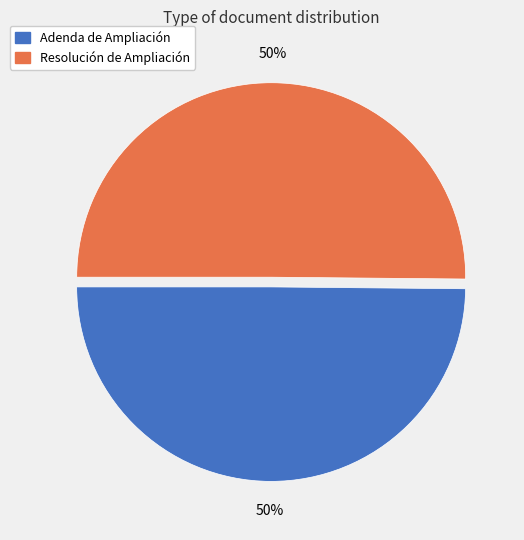

Approximately how many times larger is the value at Resolución de Ampliación compared to Adenda de Ampliación?

1.0